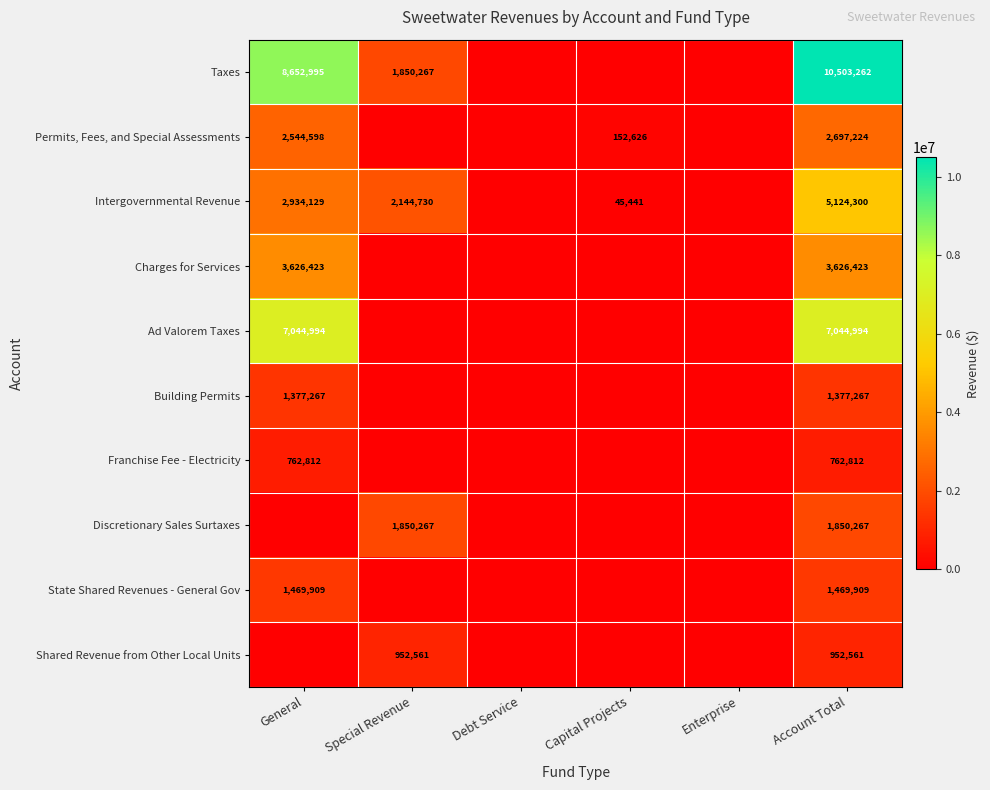

The Ad Valorem Taxes series shows 7044994 at General. True or false?

True